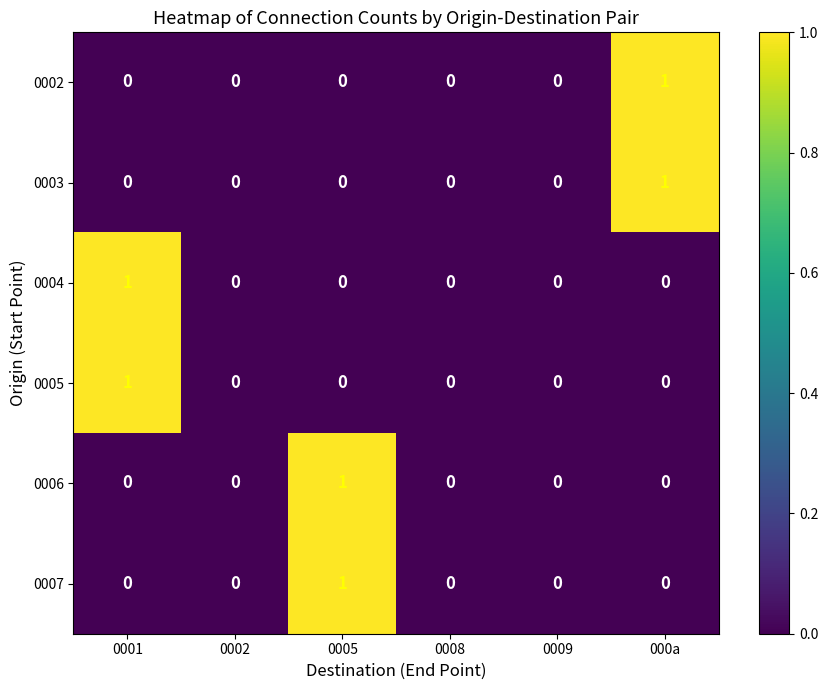

Count the 0003 values in the range 0 to 1.

6